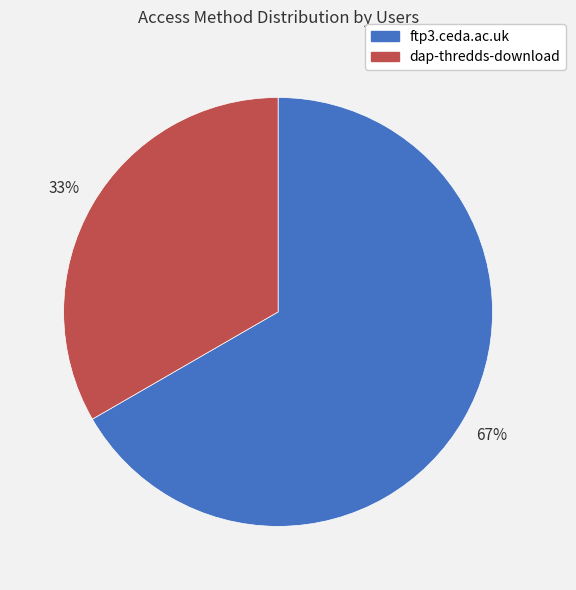

Is it true that dap-thredds-download is 33% of the pie?

True